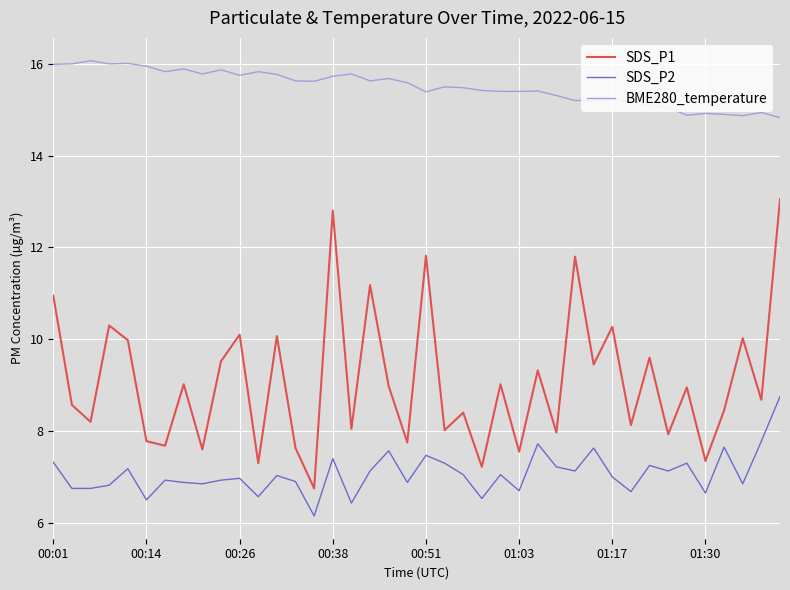

What is the average value of the SDS_P2 series?

7.1